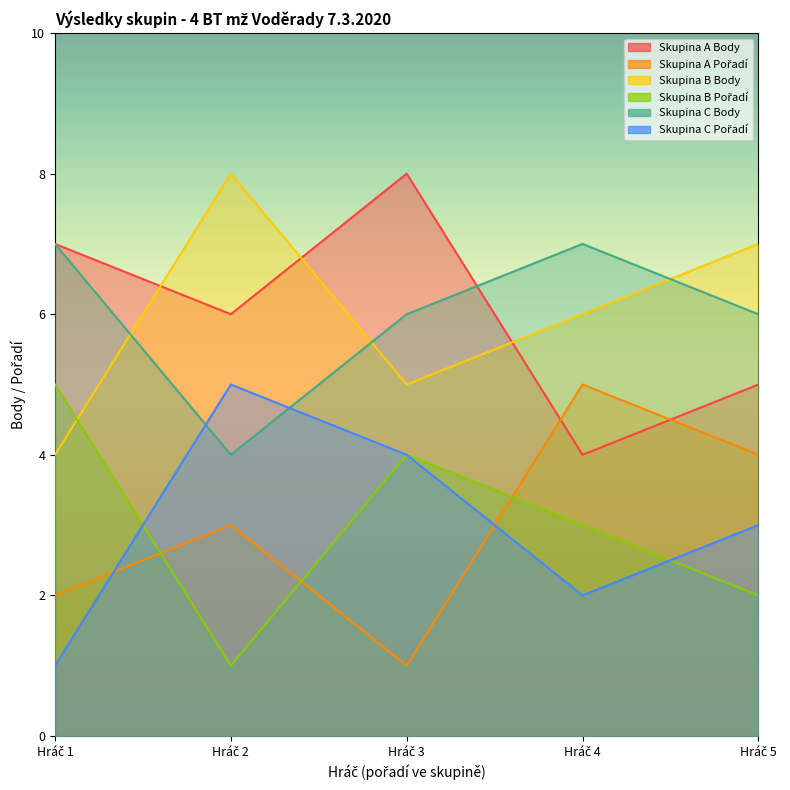

What is the highest value of the Skupina A Body series?

8